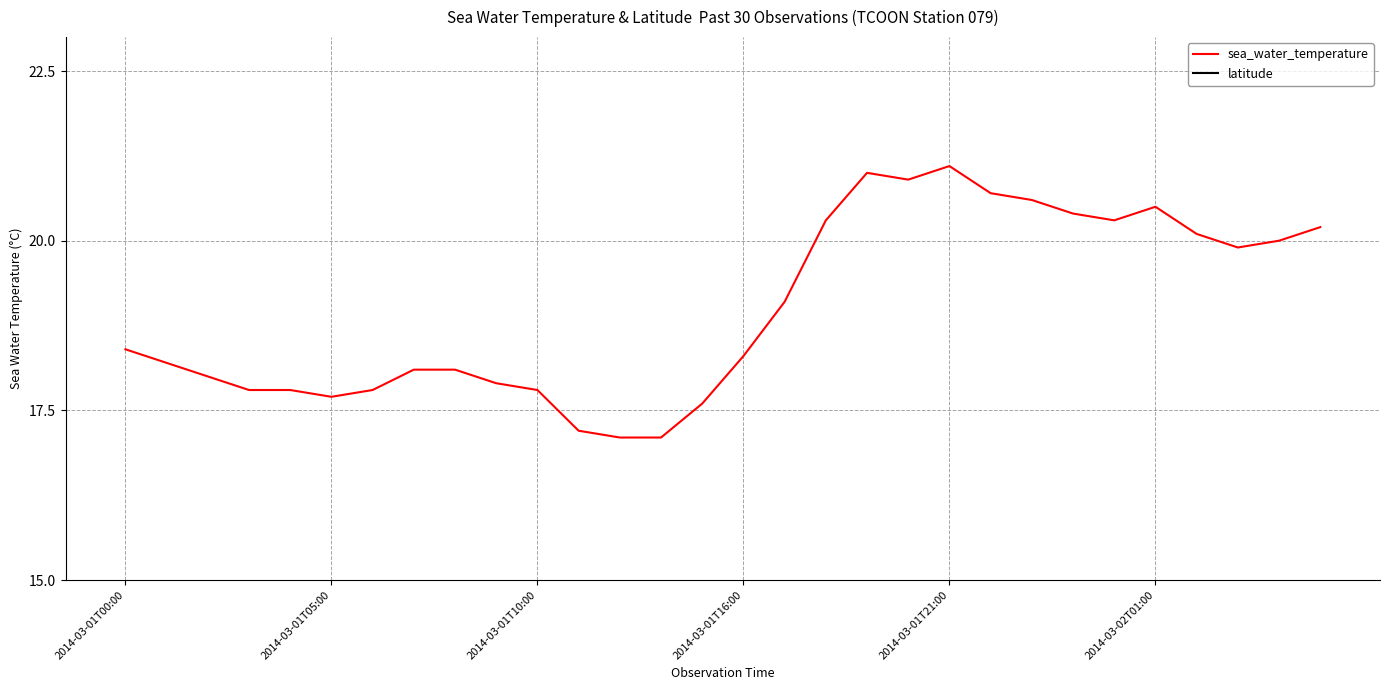

At 12, list the series in order from largest to smallest.

latitude, sea_water_temperature